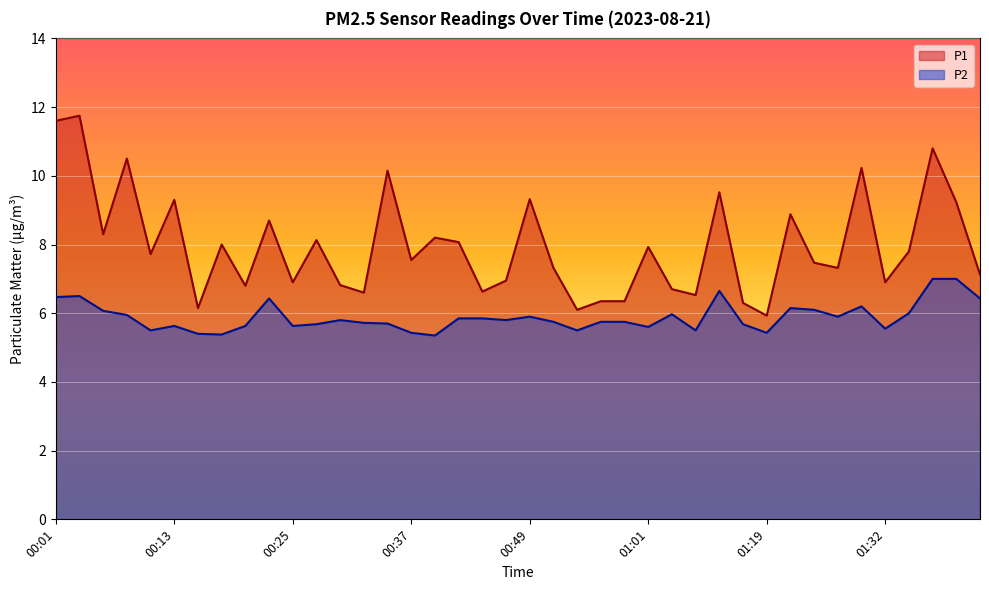

True or false: P2 and P1 intersect in this chart.

False